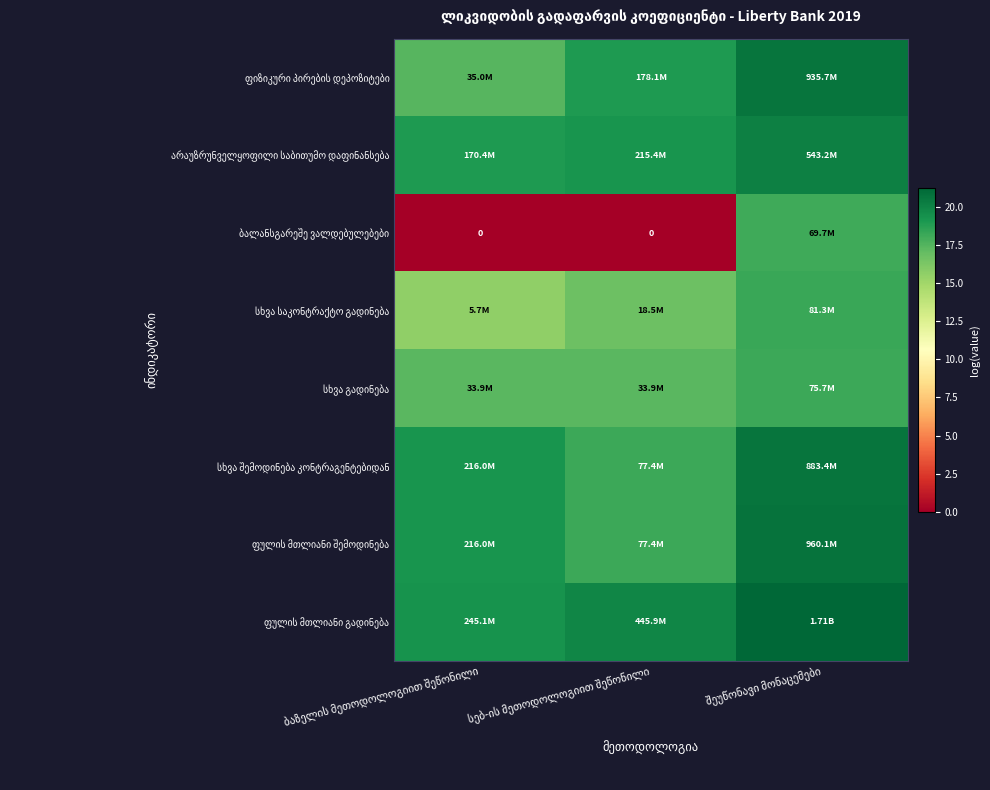

How many values in the სხვა შემოდინება კონტრაგენტებიდან series exceed 19?

2